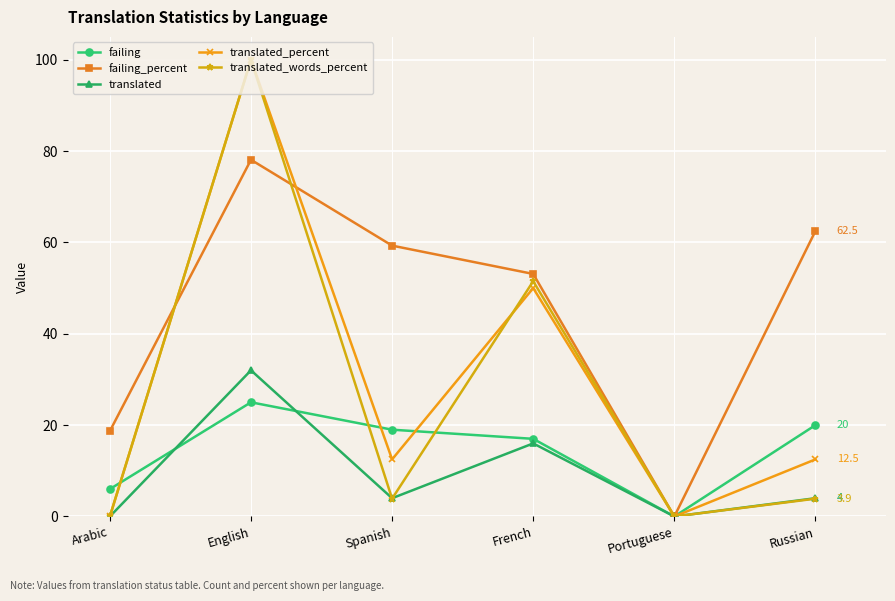

What position from the left is Spanish?

3